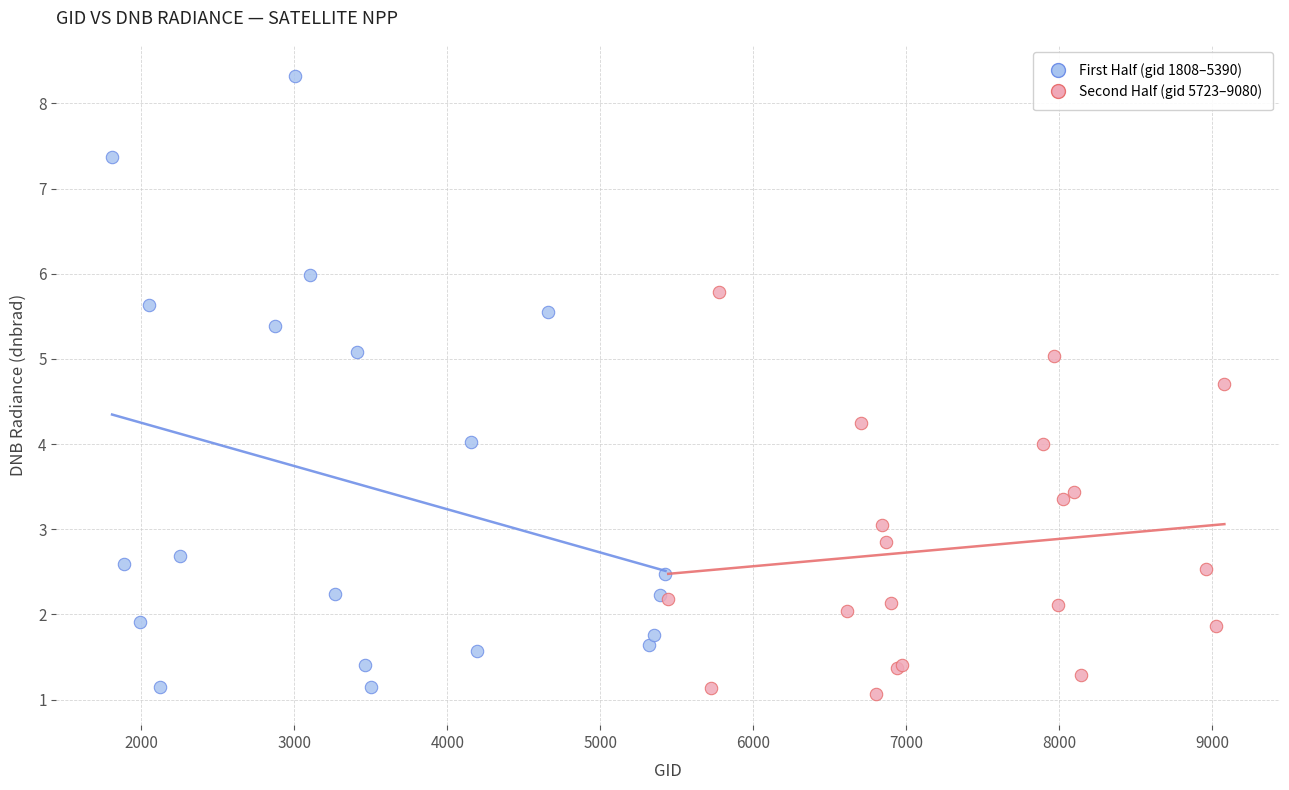

Which series contains the lowest Y value?

Second Half (gid 5723–9080)